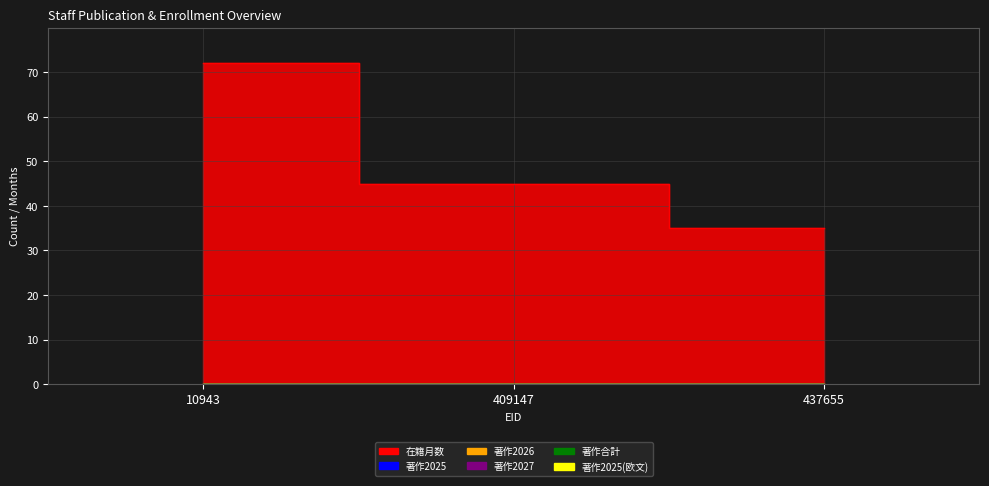

What are all the series names shown in the legend?

在籍月数, 著作2025, 著作2026, 著作2027, 著作合計, 著作2025(欧文)